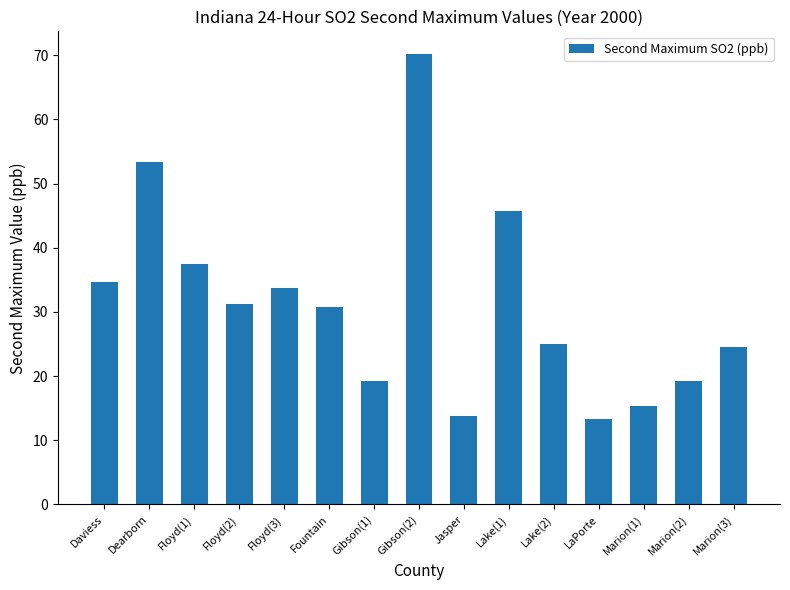

What position from the right is Jasper?

7